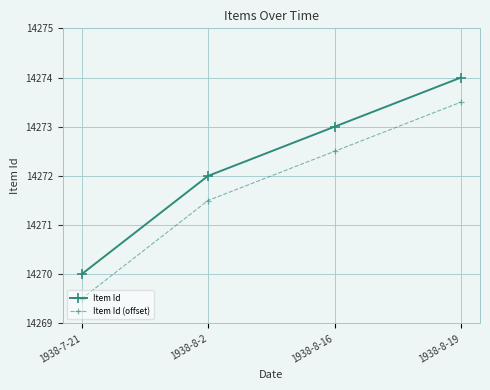

What is the spread (max minus min) of values at 1938-8-16?

0.5